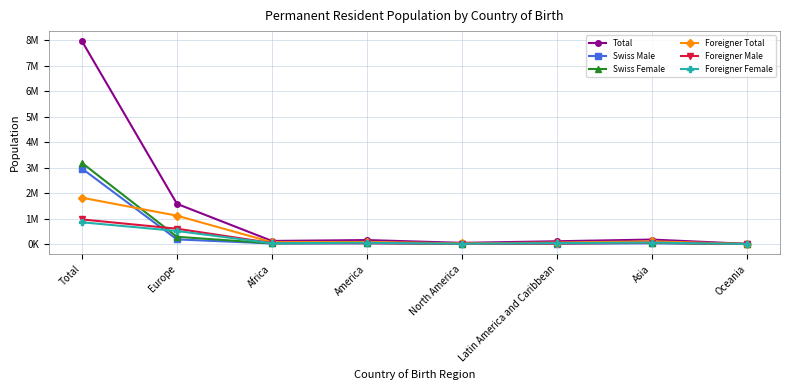

Reading left to right, transcribe all the data shown in this chart.

Total: 7954662	1575545	120672	154731	46167	108564	175089	7665
Swiss Male: 2958165	180643	22629	27472	9583	17889	29001	1631
Swiss Female: 3180503	283439	25525	44970	11754	33216	42545	1850
Foreigner Total: 1815994	1111463	72518	82289	24830	57459	103543	4184
Foreigner Male: 964088	600612	39258	33303	12280	21023	48981	2257
Foreigner Female: 851906	510851	33260	48986	12550	36436	54562	1927